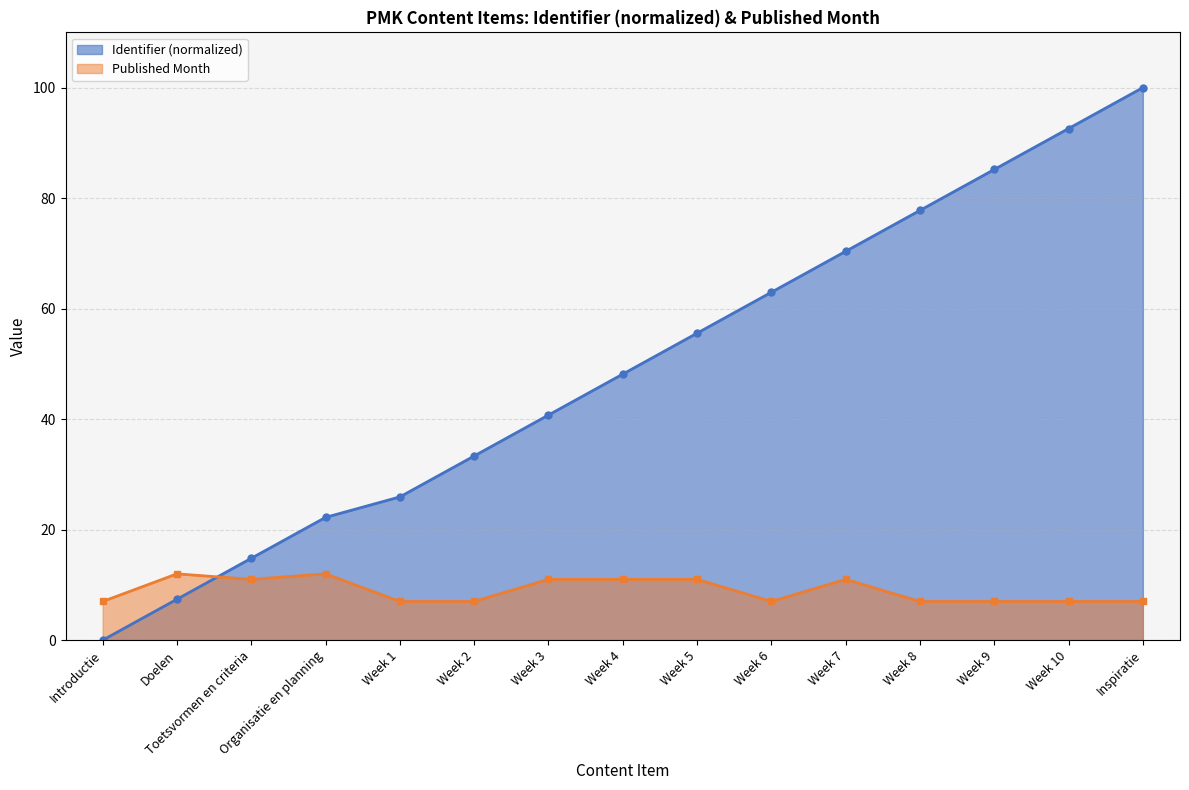

What is the value of the 12th point from the left?

77.8